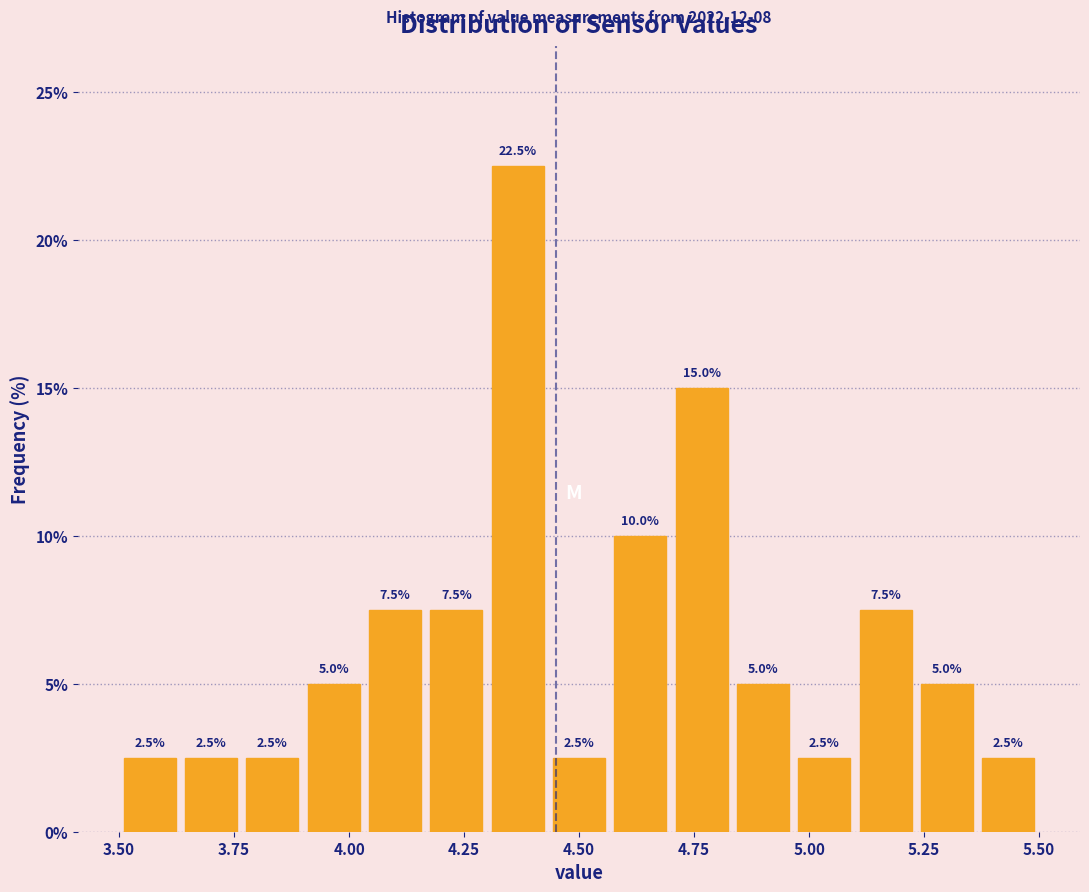

Read against the x-axis, roughly where is the centre of the tallest bar?

4.35